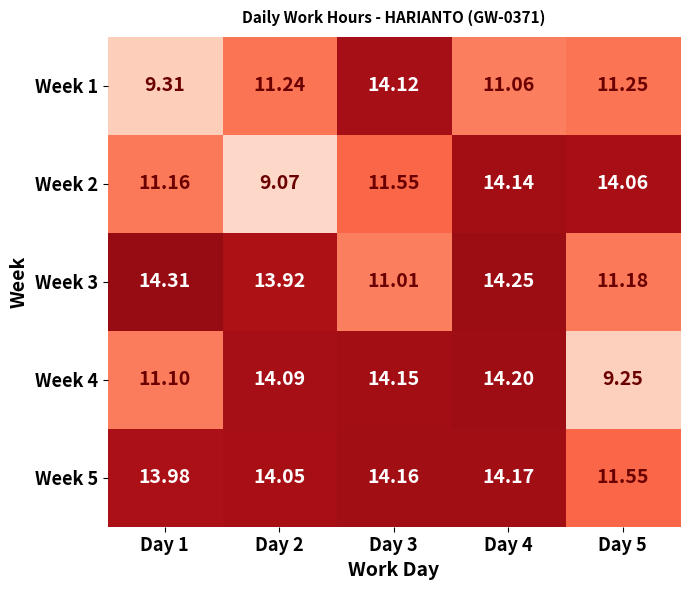

Reading left to right, what are all the values shown in this chart?

Week 1: Day 1=9.3	Day 2=11.2	Day 3=14.1	Day 4=11.1	Day 5=11.2
Week 2: Day 1=11.2	Day 2=9.1	Day 3=11.6	Day 4=14.1	Day 5=14.1
Week 3: Day 1=14.3	Day 2=13.9	Day 3=11.0	Day 4=14.2	Day 5=11.2
Week 4: Day 1=11.1	Day 2=14.1	Day 3=14.2	Day 4=14.2	Day 5=9.2
Week 5: Day 1=14.0	Day 2=14.1	Day 3=14.2	Day 4=14.2	Day 5=11.6